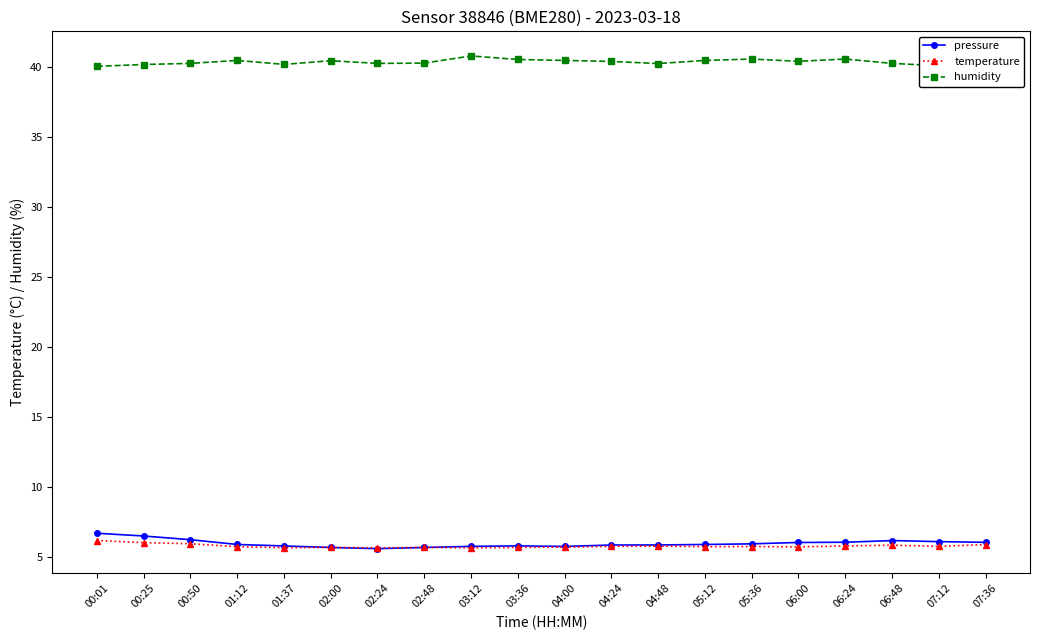

What is the minimum value shown in the chart?

5.6